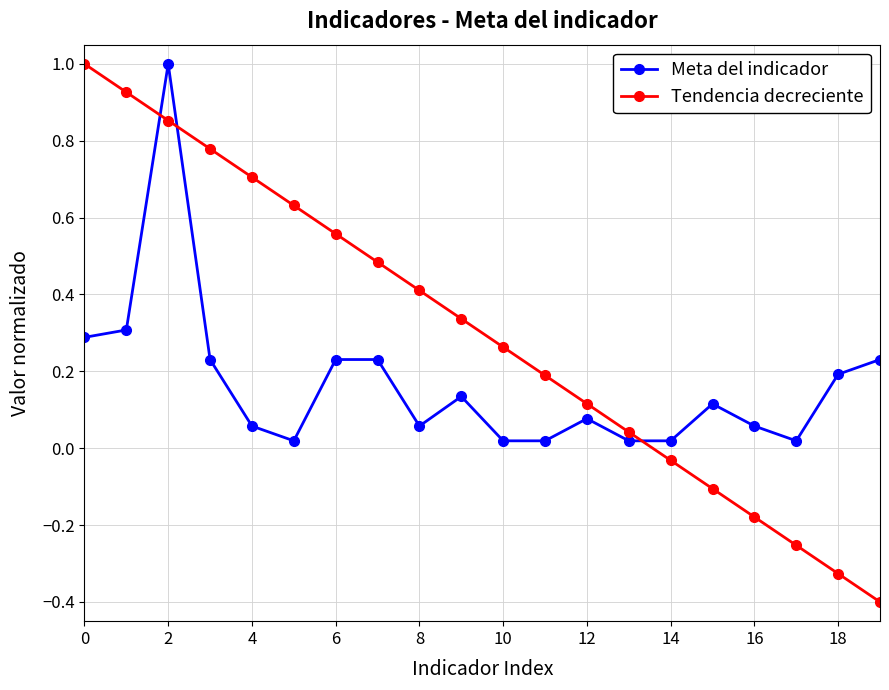

How many intersections are there between Tendencia decreciente and Meta del indicador?

3